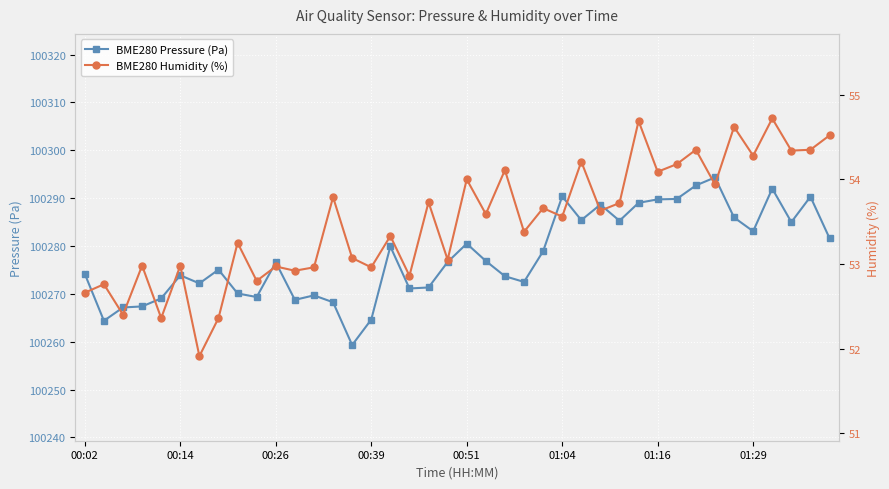

True or false: BME280 Humidity (%) and BME280 Pressure (Pa) intersect in this chart.

False